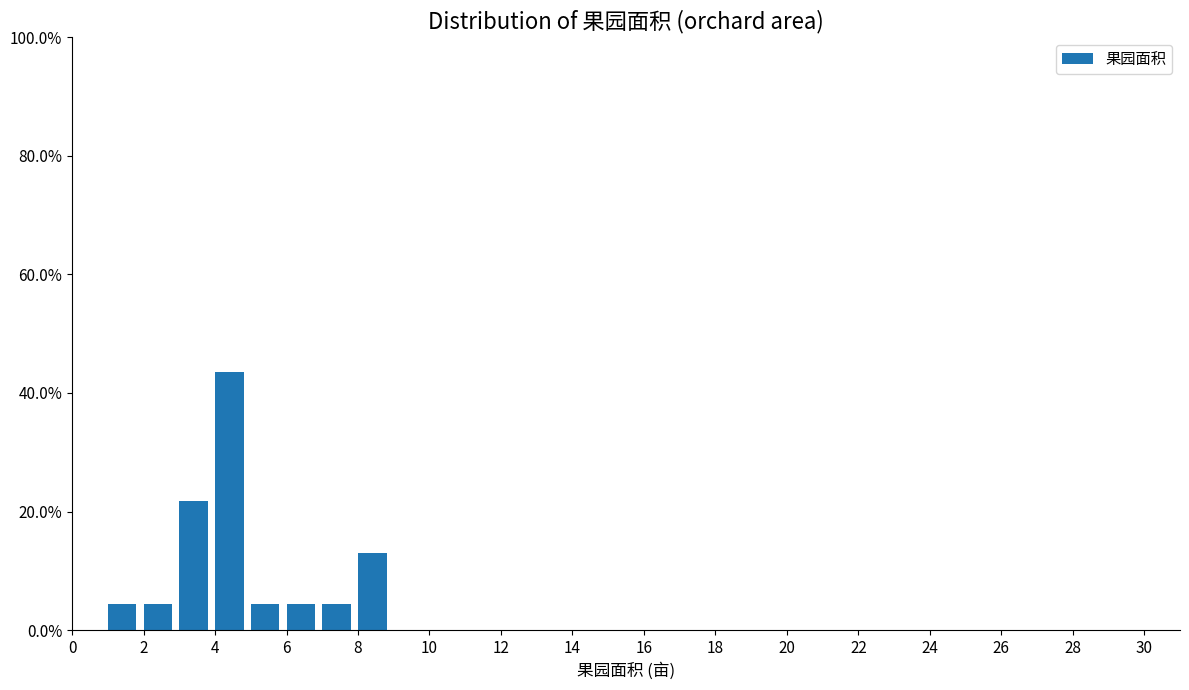

What is the height of the bar covering 5 to 6 on the x-axis? The values are not printed on the chart, so give them approximately, as read against the axis.

4